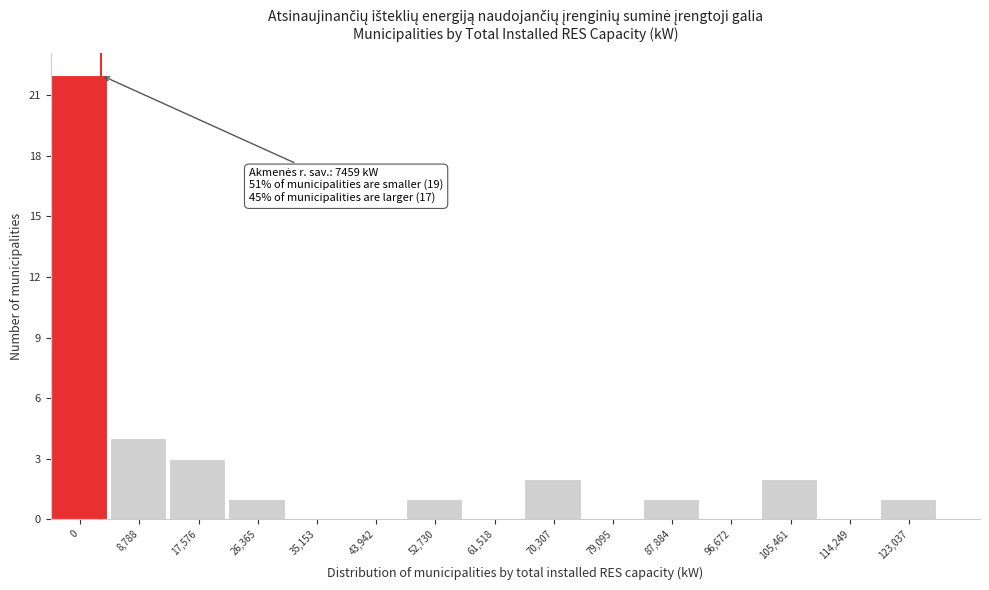

Reading left to right, list all the values displayed in this chart.

0=22	8,788=4	17,576=3	26,365=1	35,153=0	43,942=0	52,730=1	61,518=0	70,307=2	79,095=0	87,884=1	96,672=0	105,461=2	114,249=0	123,037=1